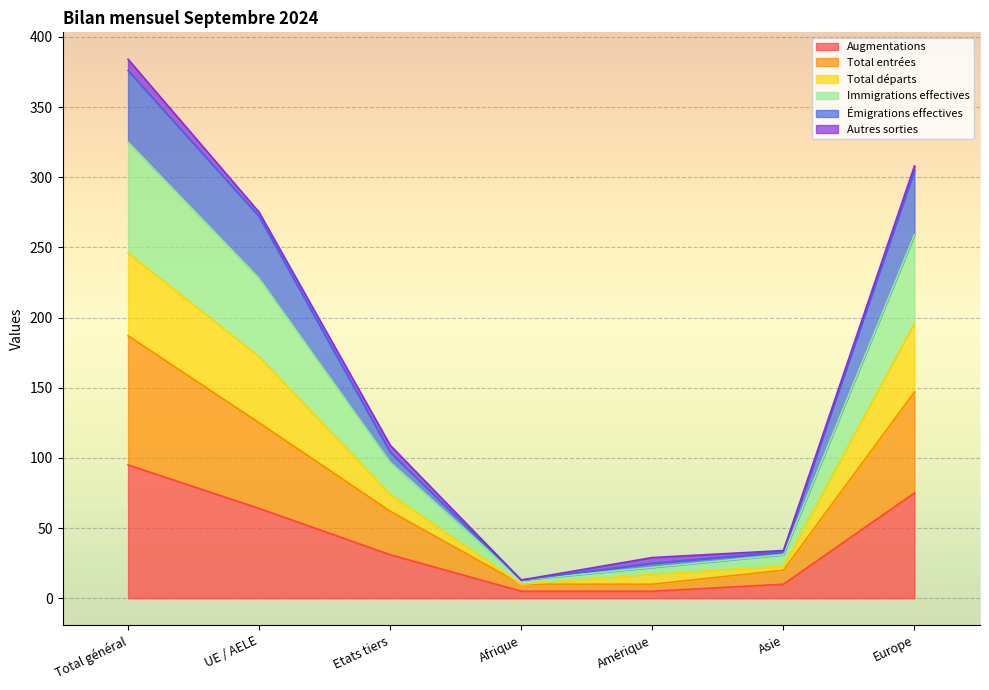

Which category has the highest value in the Augmentations series?

Total général